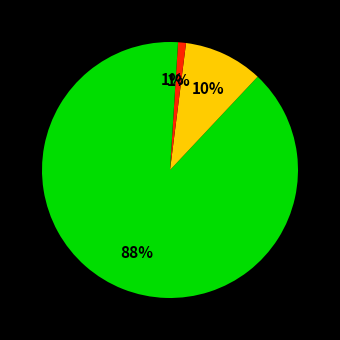

How many segments does this pie chart have?

4